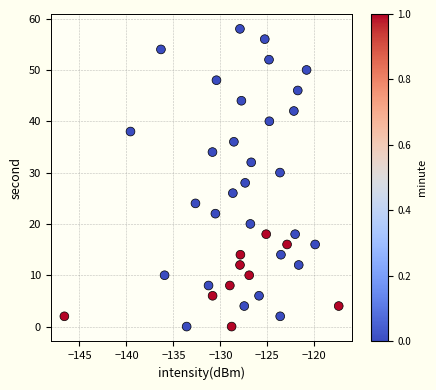

What is the range of Y values (max minus min)?

58